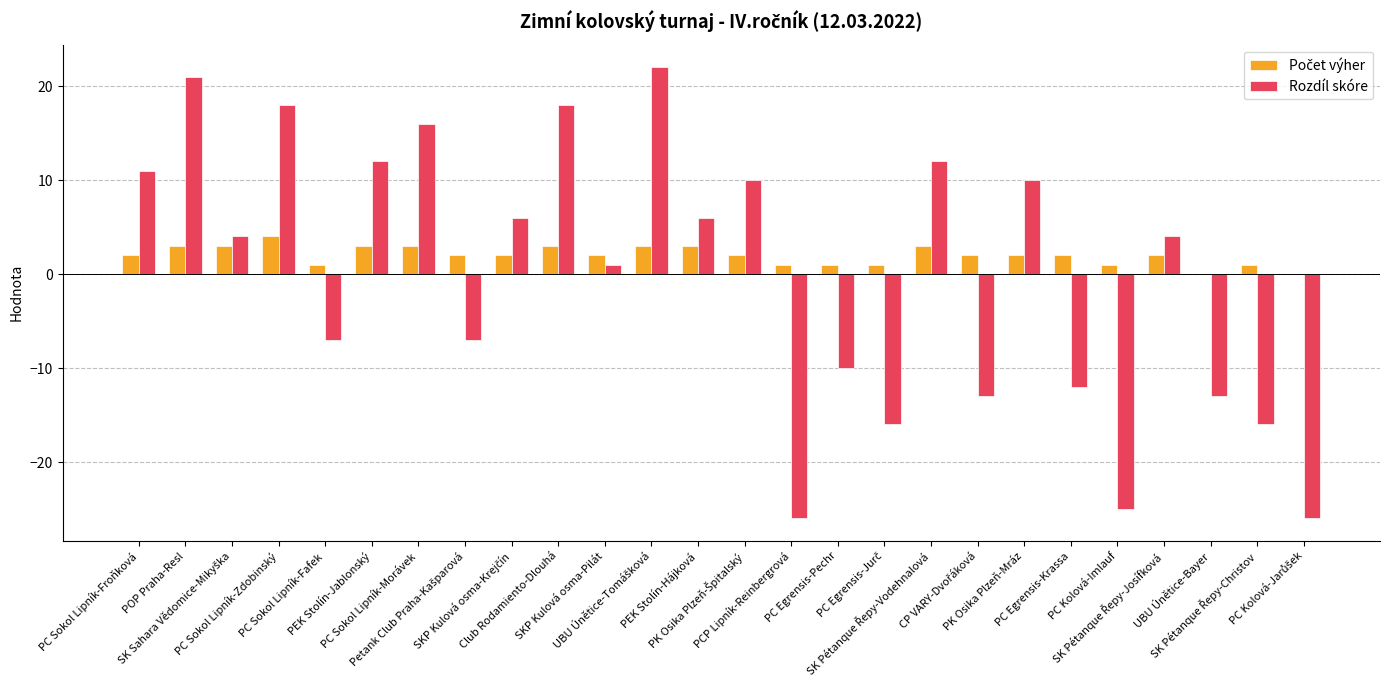

What is the maximum value for Rozdíl skóre?

22